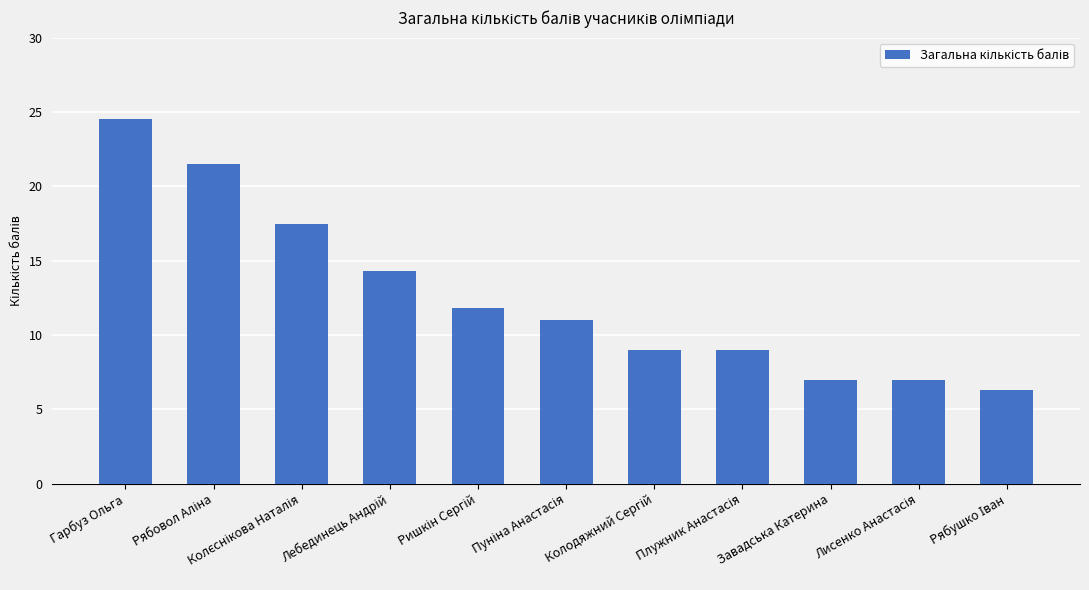

What is the value of the 4th bar from the left?

14.3